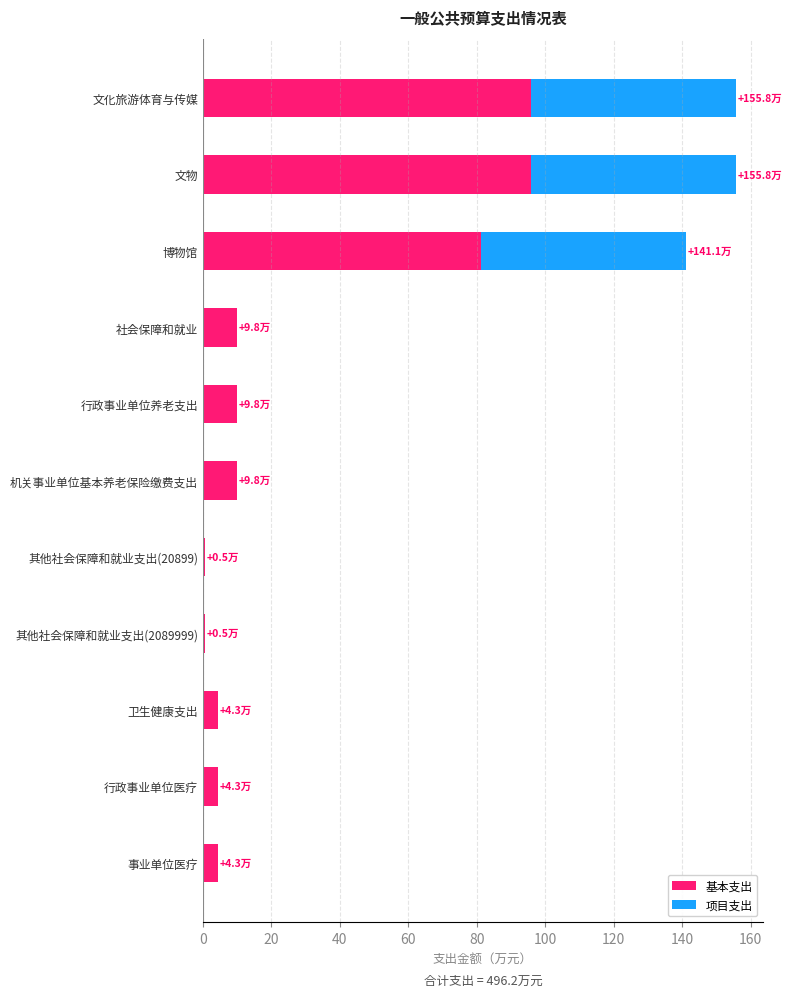

What is the maximum value for 基本支出?

95.8